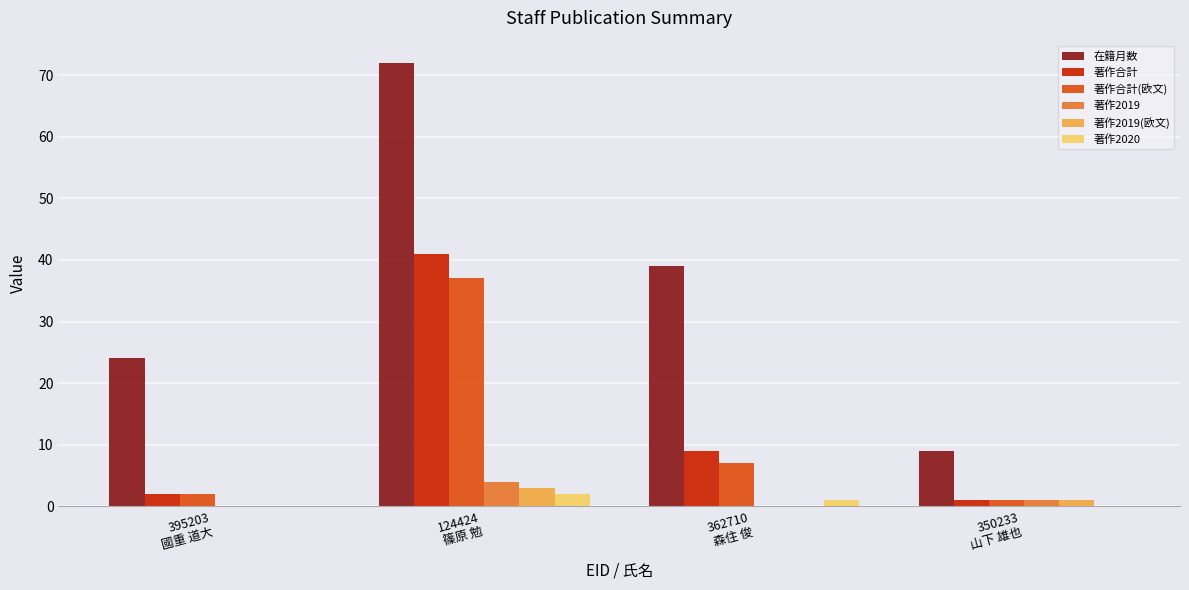

Reading left to right, extract all data points from this chart.

在籍月数: 24	72	39	9
著作合計: 2	41	9	1
著作合計(欧文): 2	37	7	1
著作2019: 0	4	0	1
著作2019(欧文): 0	3	0	1
著作2020: 0	2	1	0